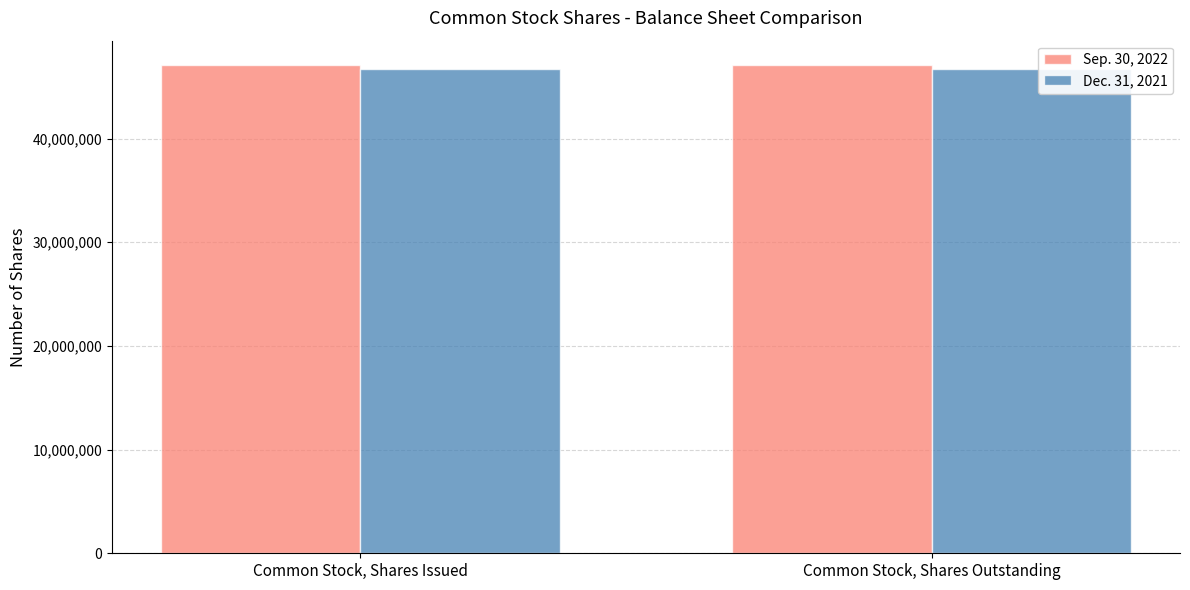

What is the maximum value shown in the chart?

47096063